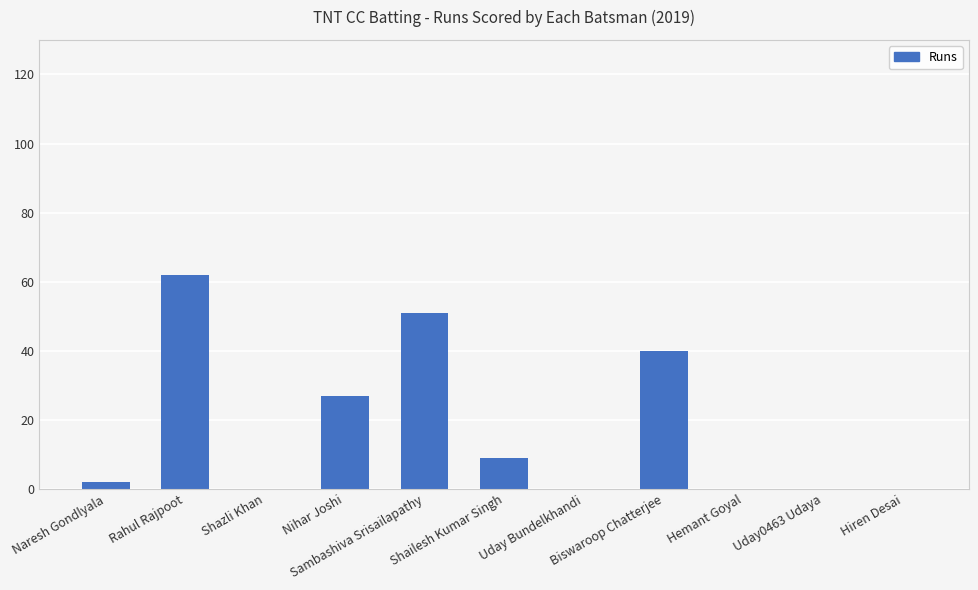

What is the greatest value displayed?

62